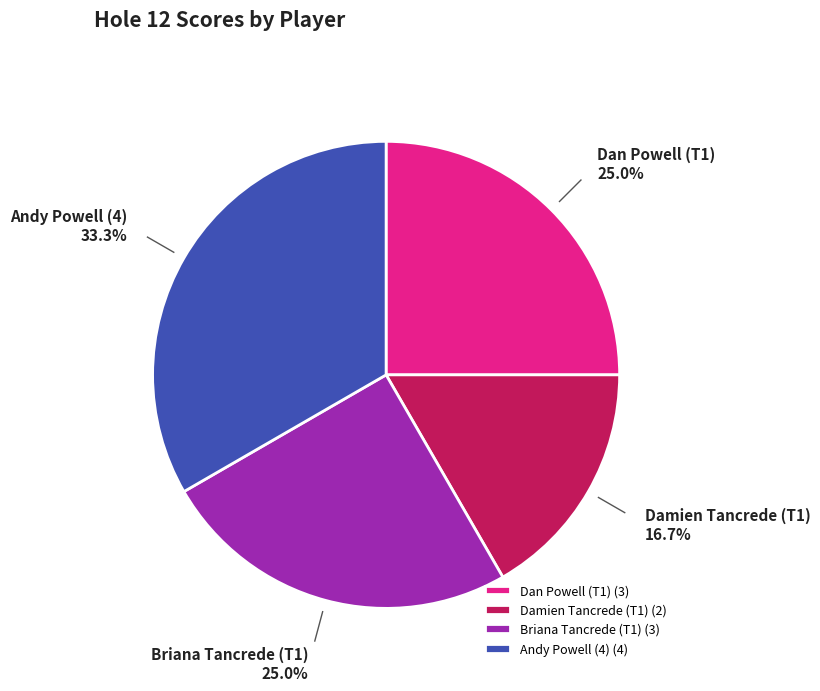

What is the ratio of the value at Briana Tancrede (T1) to the value at Damien Tancrede (T1)?

1.5